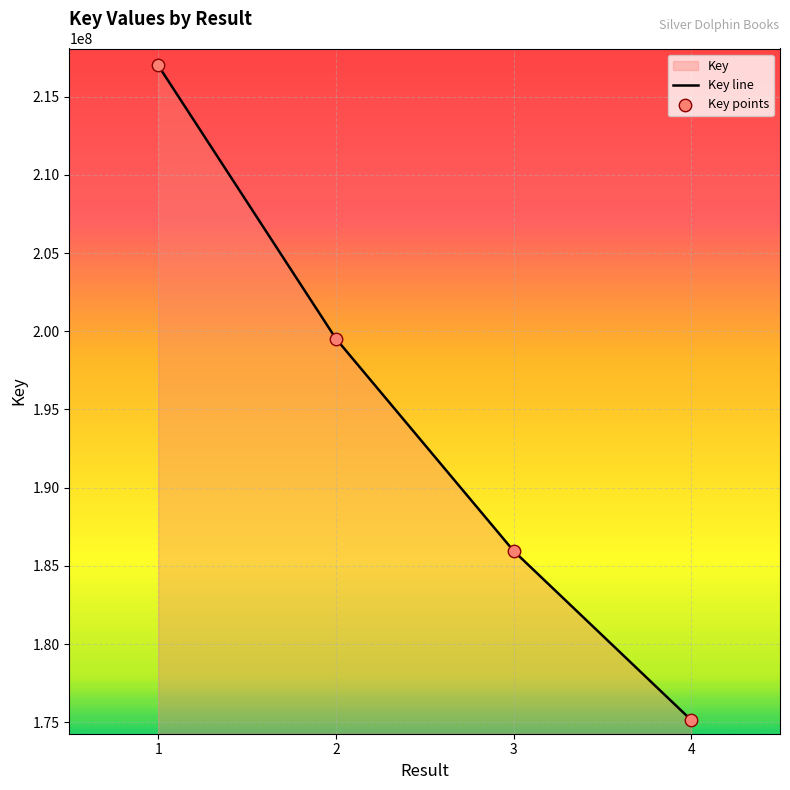

Which has a higher value, 3 or 1?

1